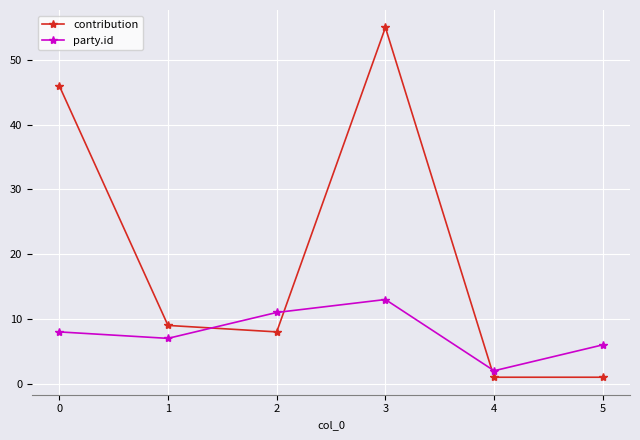

What is the average value of the party.id series?

8